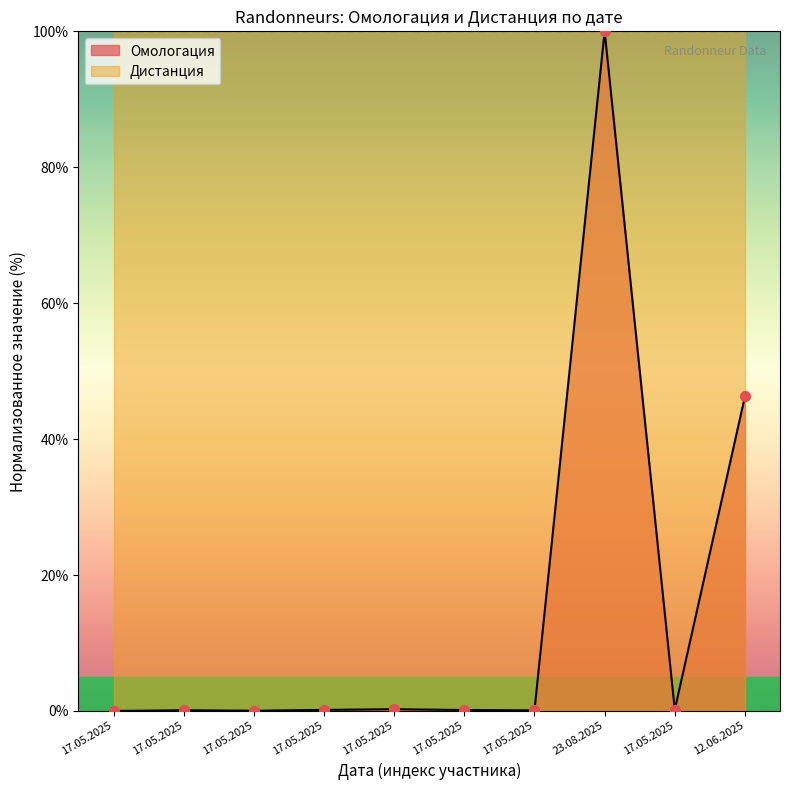

Which has a higher value, 17.05.2025 or 17.05.2025?

17.05.2025